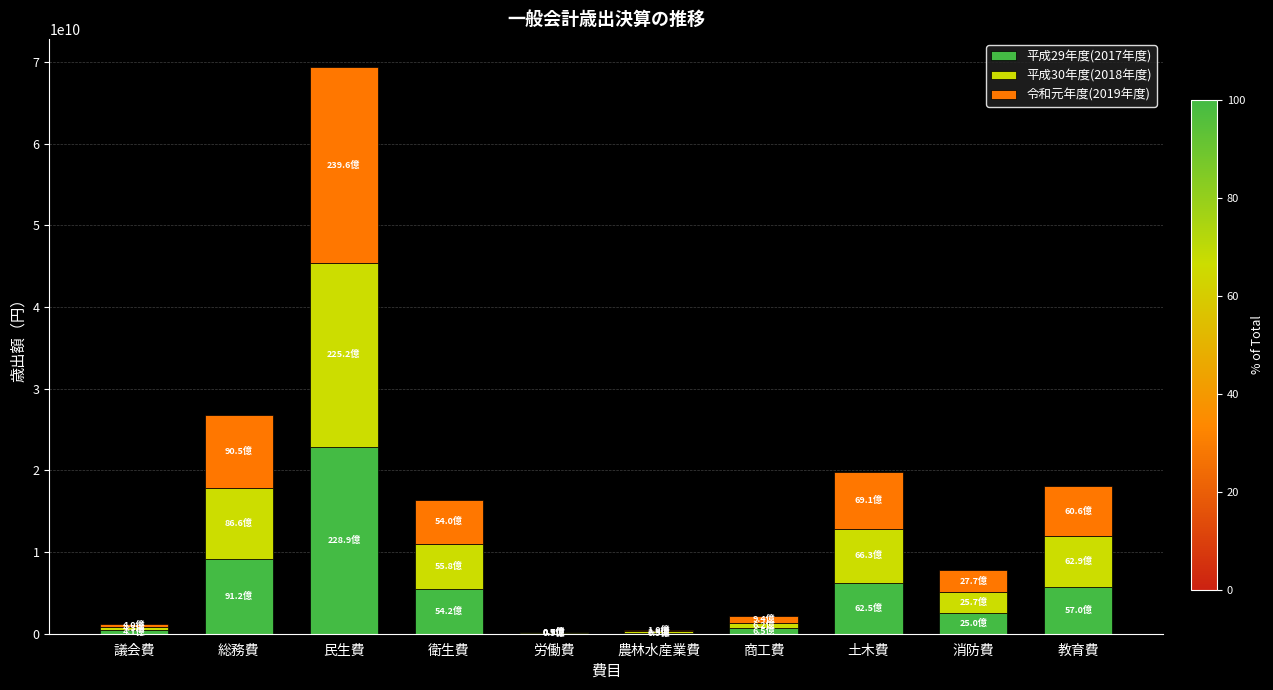

What is the total value across all series at 消防費?

7839986018